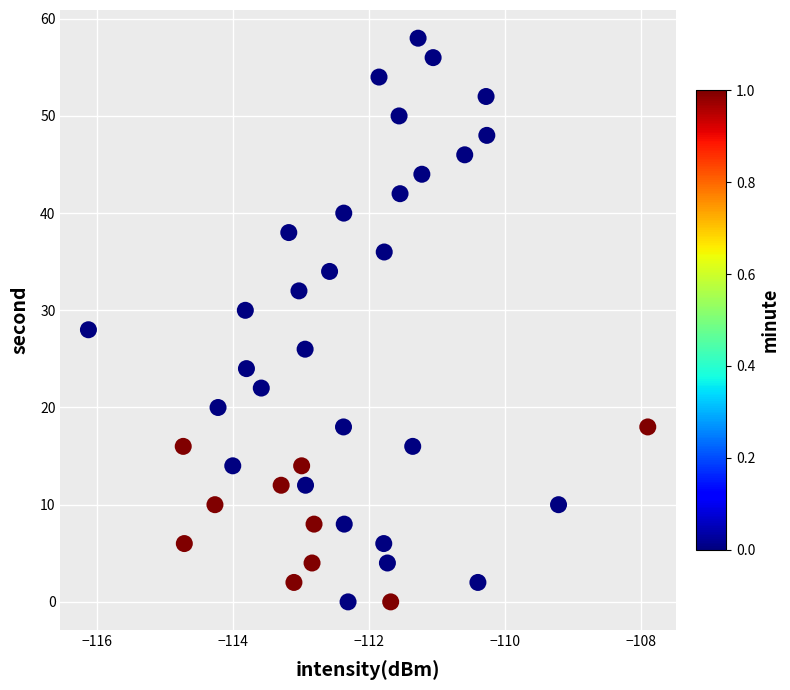

What is the range of Y values (max minus min)?

58